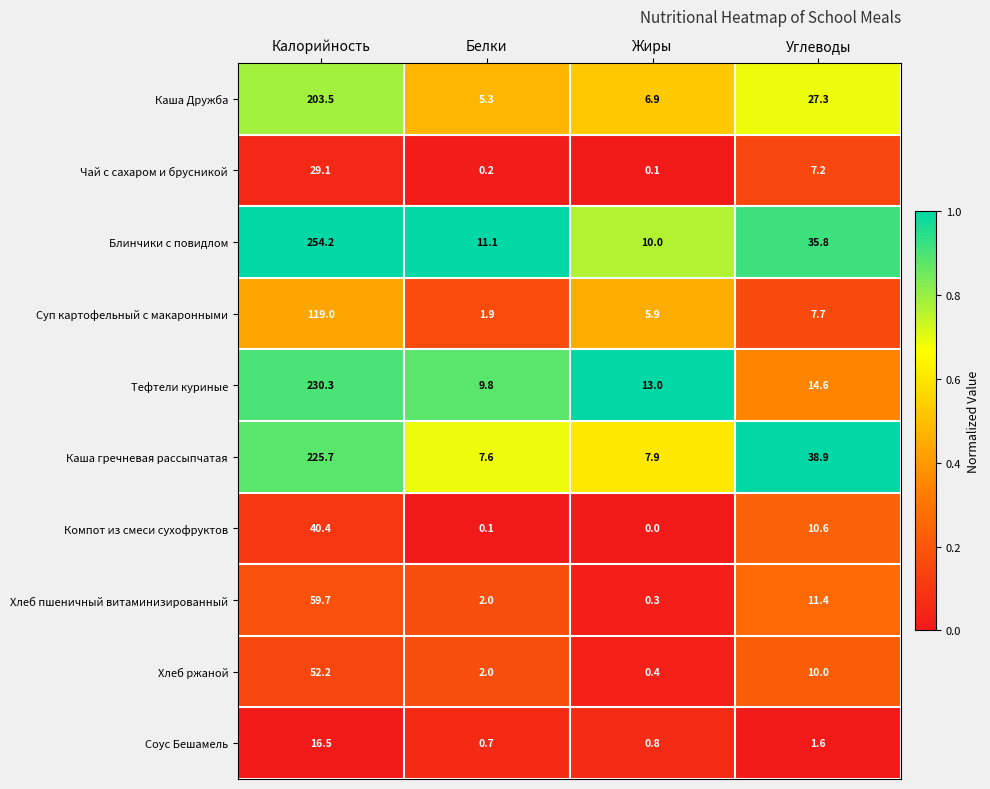

What is the sum of the Блинчики с повидлом values at Жиры and Белки?

21.1